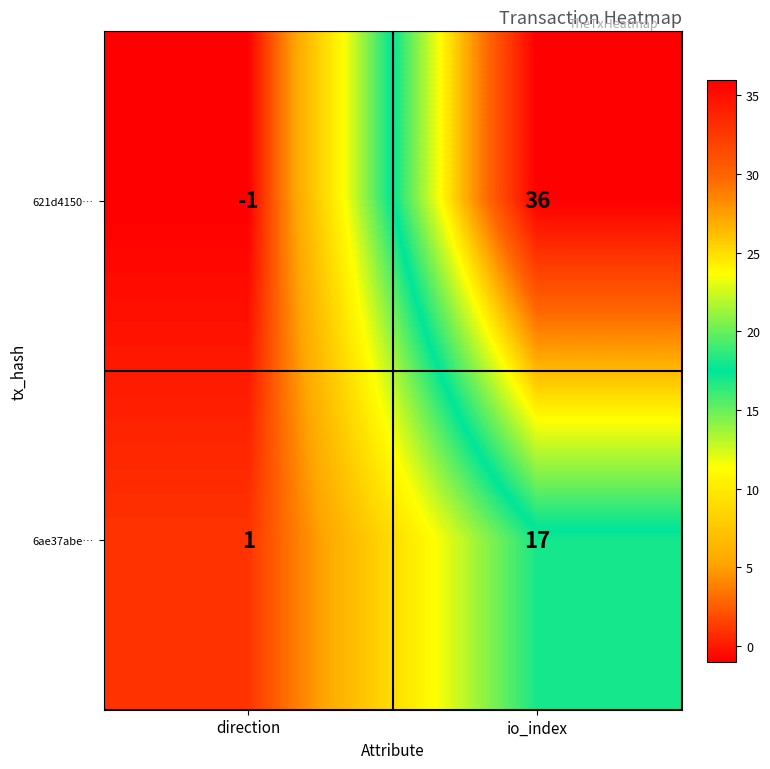

What is the sum of the 6ae37abe… values at direction and io_index?

18